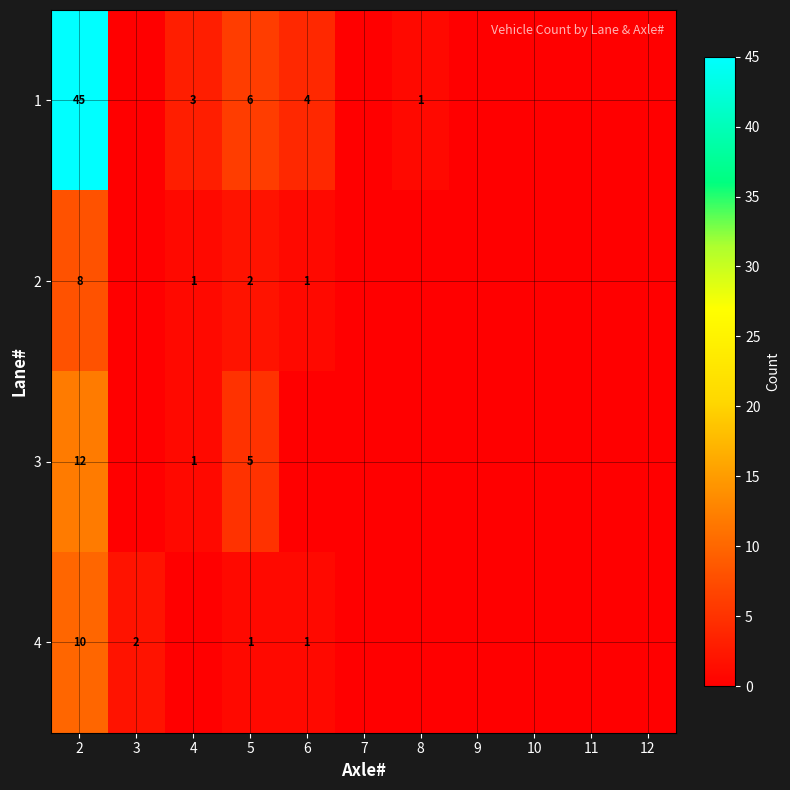

What is the total value across all series at 5?

14